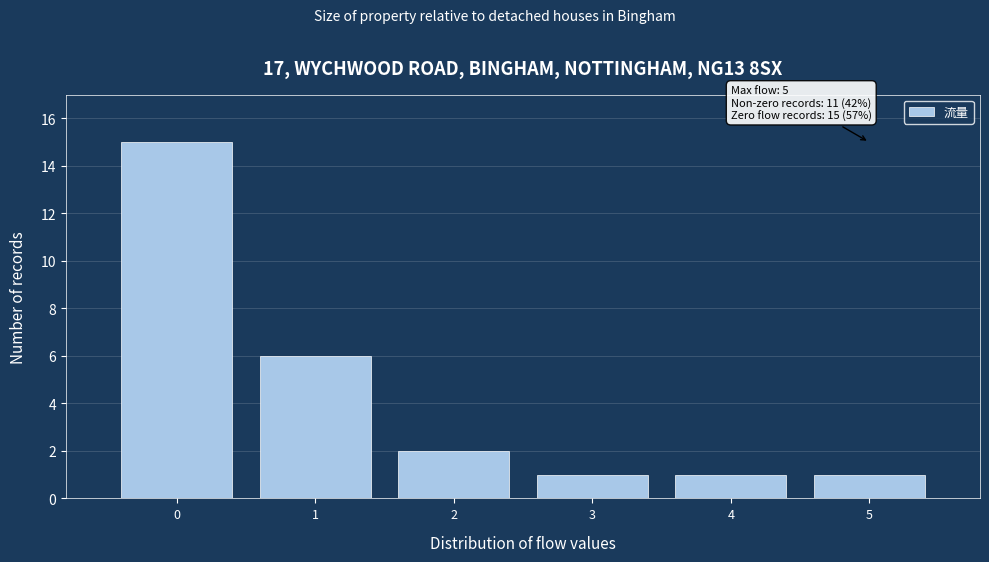

Which range on the x-axis has the tallest bar?

-0.5 to 0.5